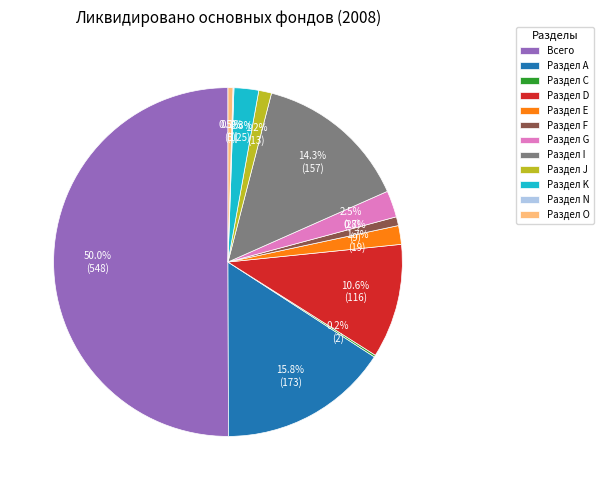

Which category has the biggest portion of the pie?

Всего